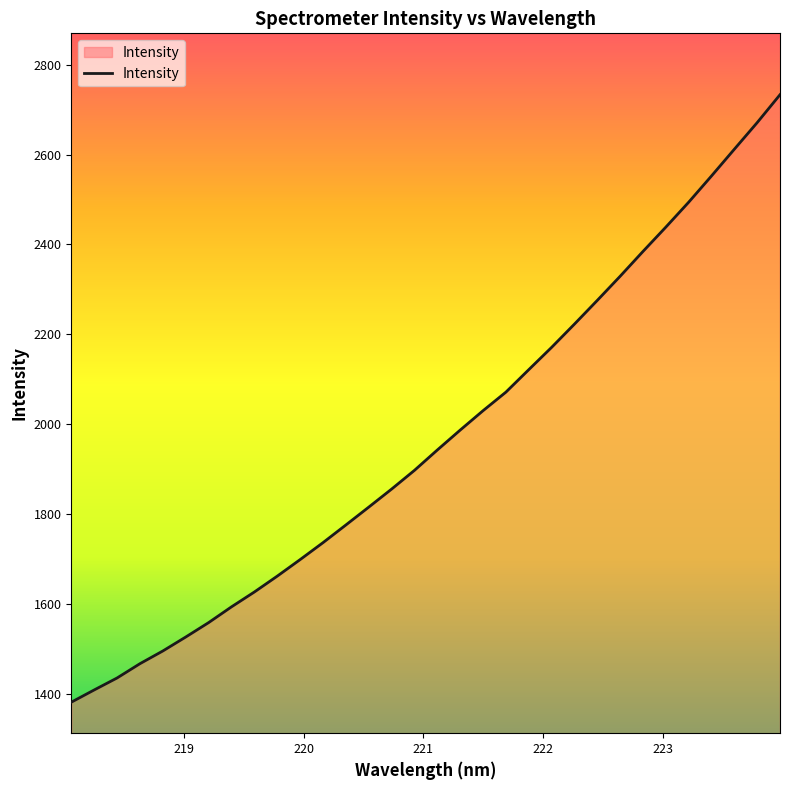

Reading left to right, list all the values displayed in this chart.

1380.6	1407.9	1434.5	1466.4	1494.7	1525.7	1557.8	1592.9	1626.0	1661.3	1698.1	1735.8	1775.2	1814.9	1855.1	1896.8	1942.2	1986.5	2029.7	2071.0	2121.0	2170.6	2222.5	2275.3	2329.0	2384.2	2438.4	2493.9	2552.3	2611.8	2671.1	2733.2